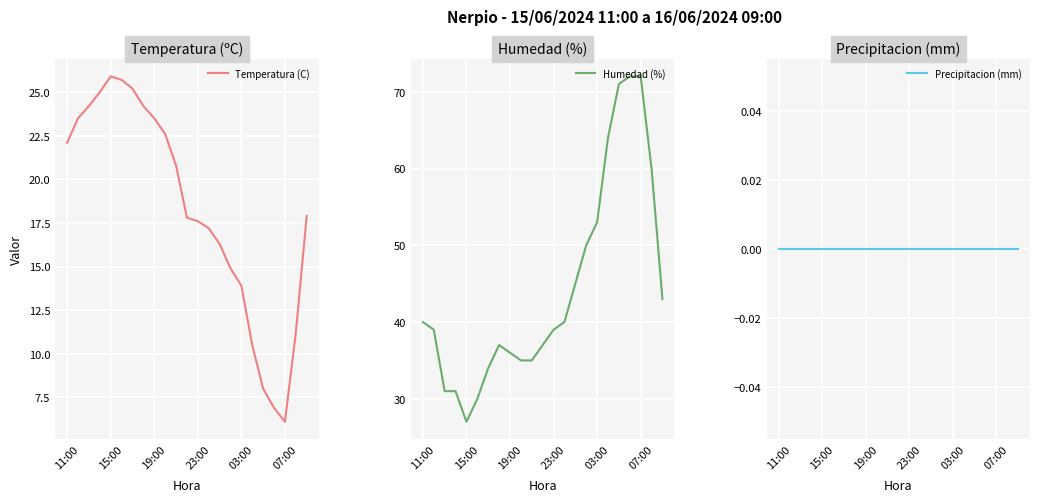

Reading left to right, extract all data points from this chart.

Temperatura (C): 22.1	23.5	24.2	25.0	25.9	25.7	25.2	24.2	23.5	22.6	20.8	17.8	17.6	17.2	16.3	14.9	13.9	10.5	8.0	6.9	6.1	11.2	17.9
Humedad (%): 40.0	39.0	31.0	31.0	27.0	30.0	34.0	37.0	36.0	35.0	35.0	37.0	39.0	40.0	45.0	50.0	53.0	64.0	71.0	72.0	72.0	60.0	43.0
Precipitacion (mm): 0.0	0.0	0.0	0.0	0.0	0.0	0.0	0.0	0.0	0.0	0.0	0.0	0.0	0.0	0.0	0.0	0.0	0.0	0.0	0.0	0.0	0.0	0.0